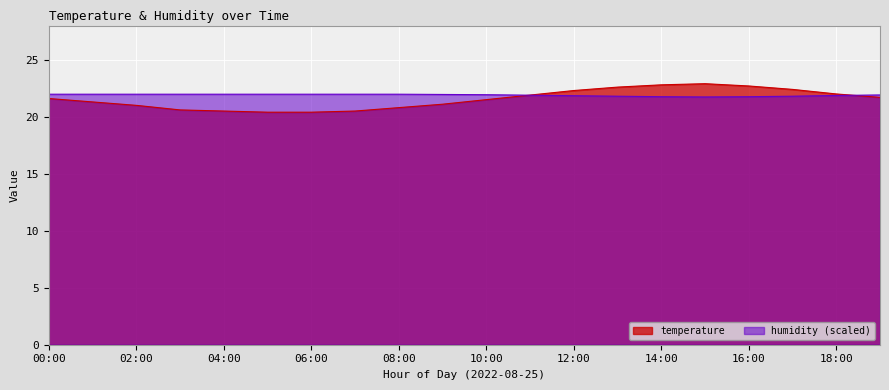

What position from the left is 18:00?

19